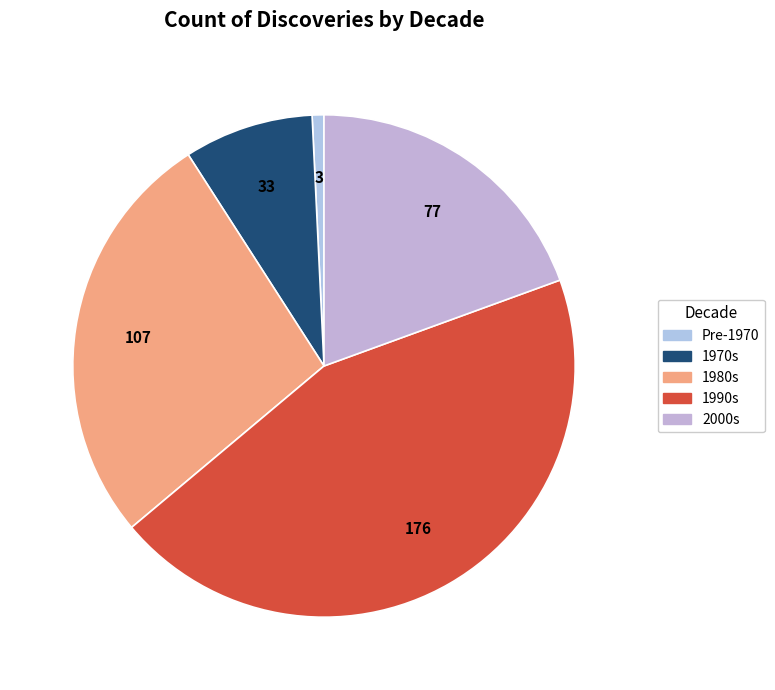

Does any single category account for the majority?

No